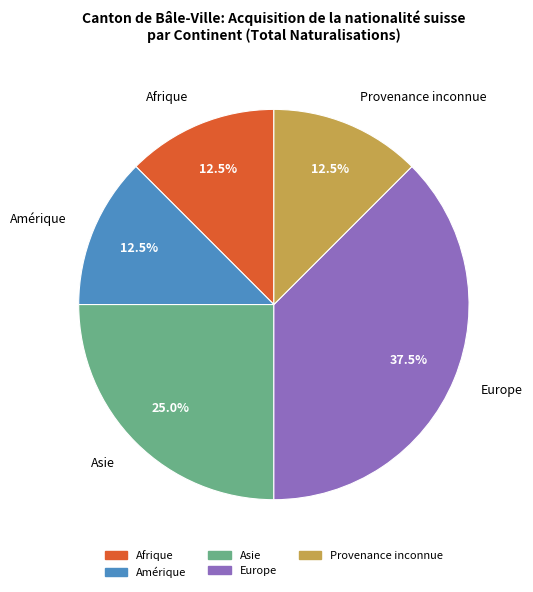

Does Provenance inconnue account for over 50% of the chart?

No